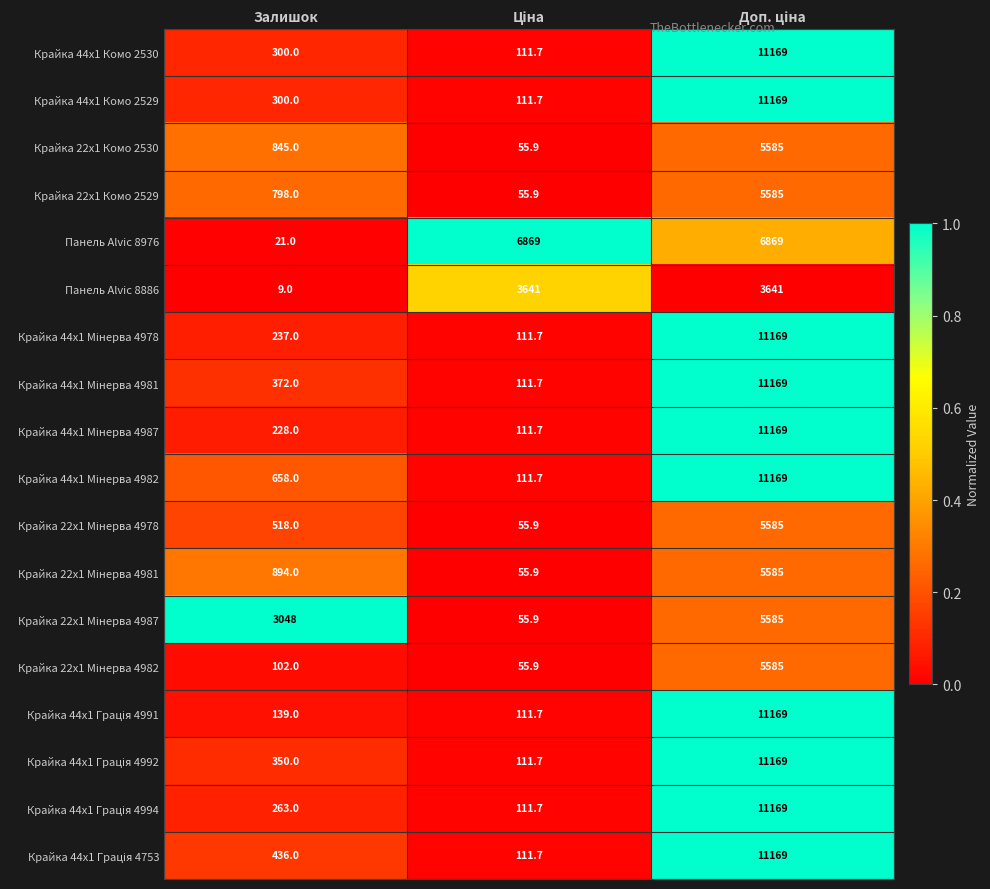

Is it true that Крайка 44x1 Комо 2529 equals 300.0 at Залишок?

True